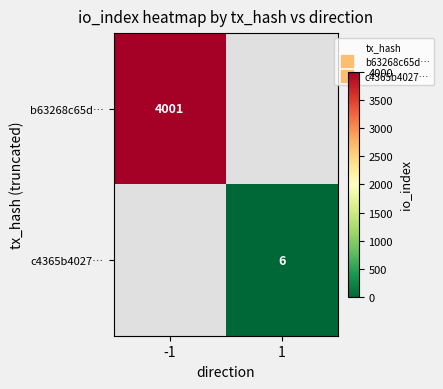

At which category is the sum across all series the highest?

-1